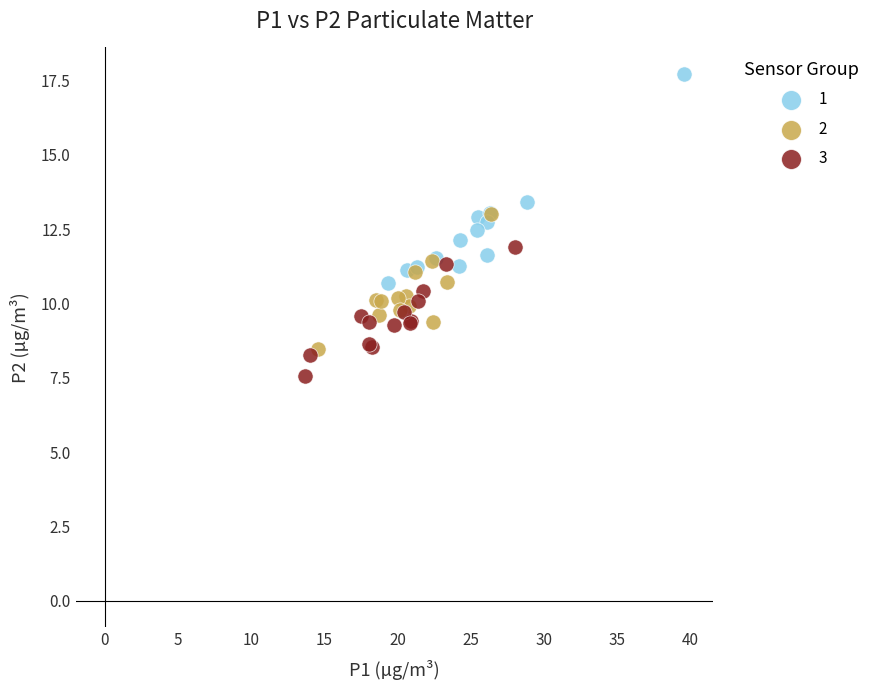

Which series has the largest Y range (max minus min)?

1